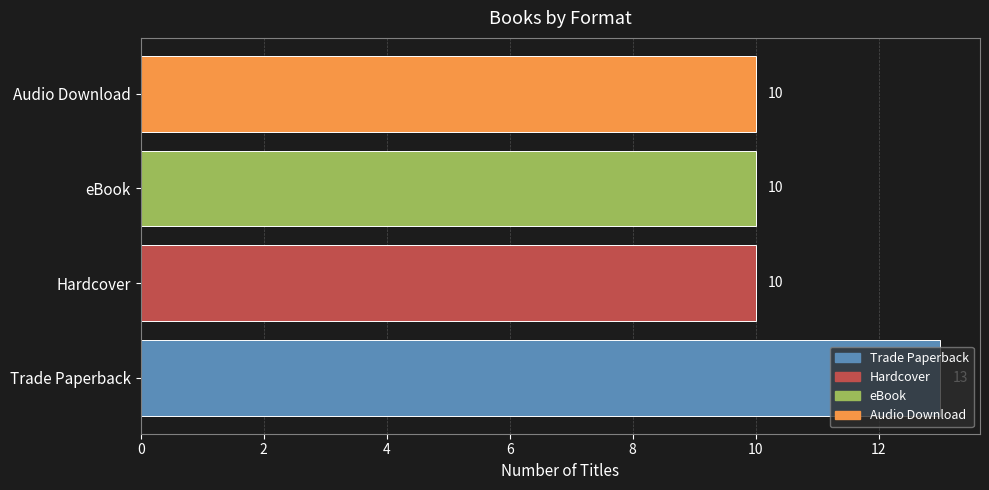

True or false: the data shows 10 at Hardcover.

True